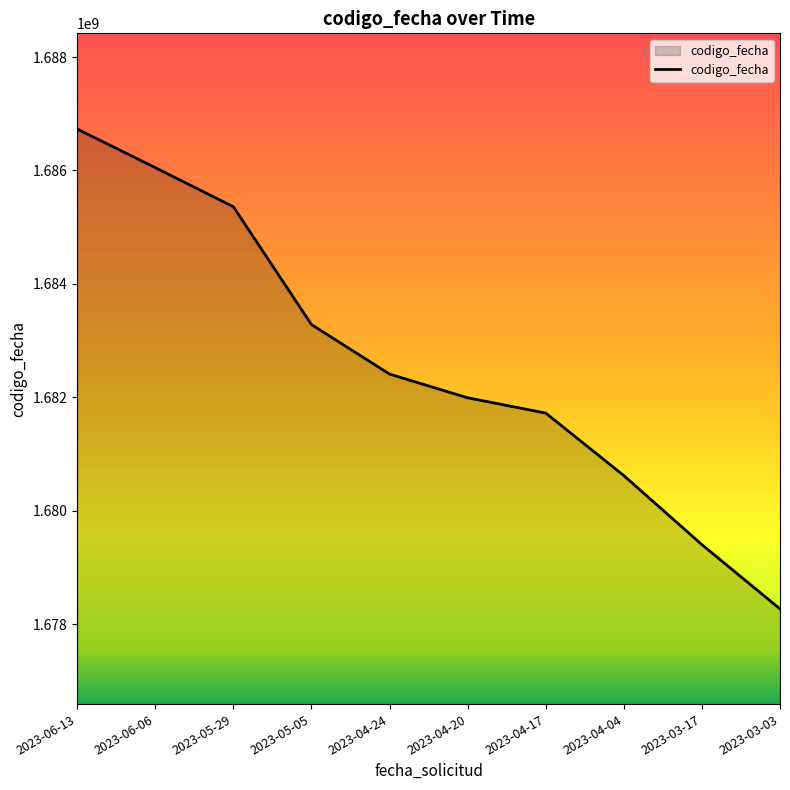

Rank the categories by value from lowest to highest.

2023-03-03, 2023-03-17, 2023-04-04, 2023-04-17, 2023-04-20, 2023-04-24, 2023-05-05, 2023-05-29, 2023-06-06, 2023-06-13